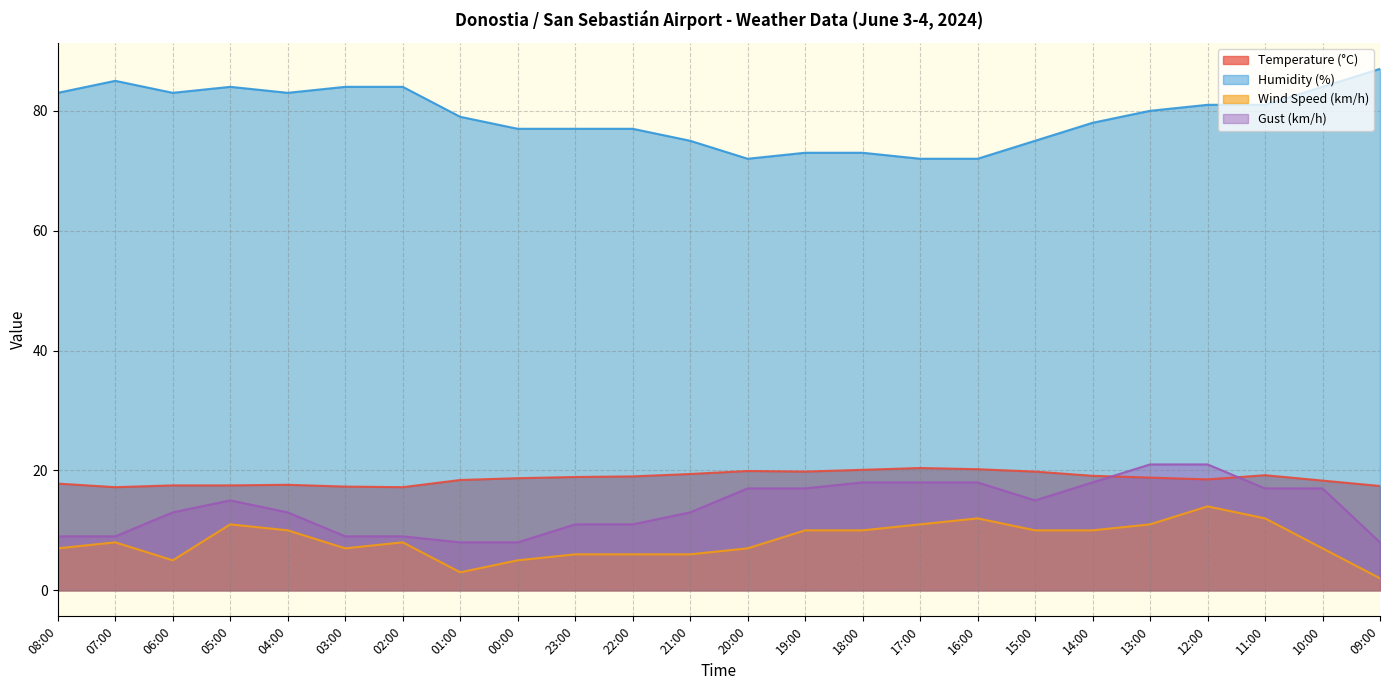

Does the chart have visible grid lines?

Yes